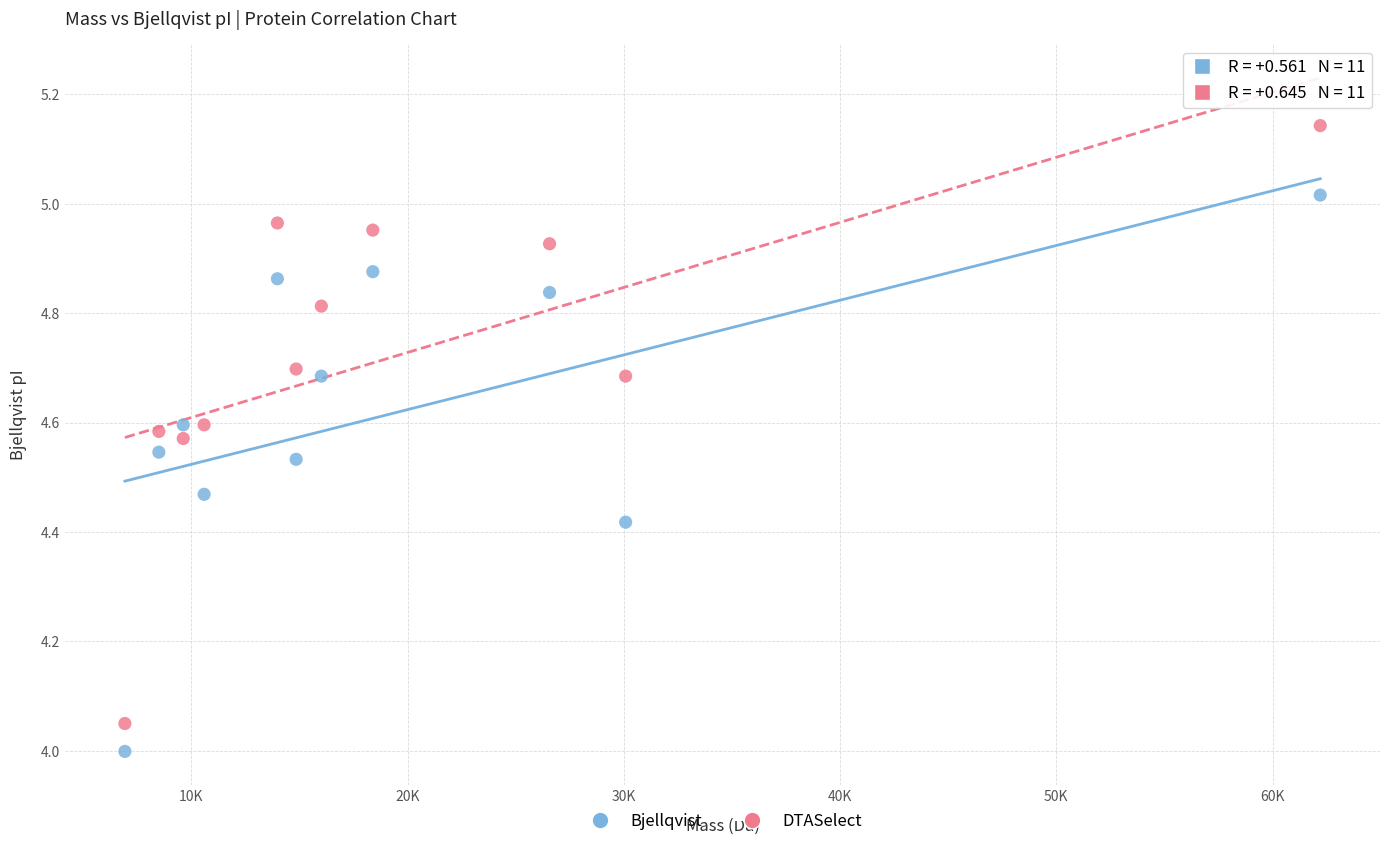

Which series reaches the minimum Y coordinate?

Bjellqvist